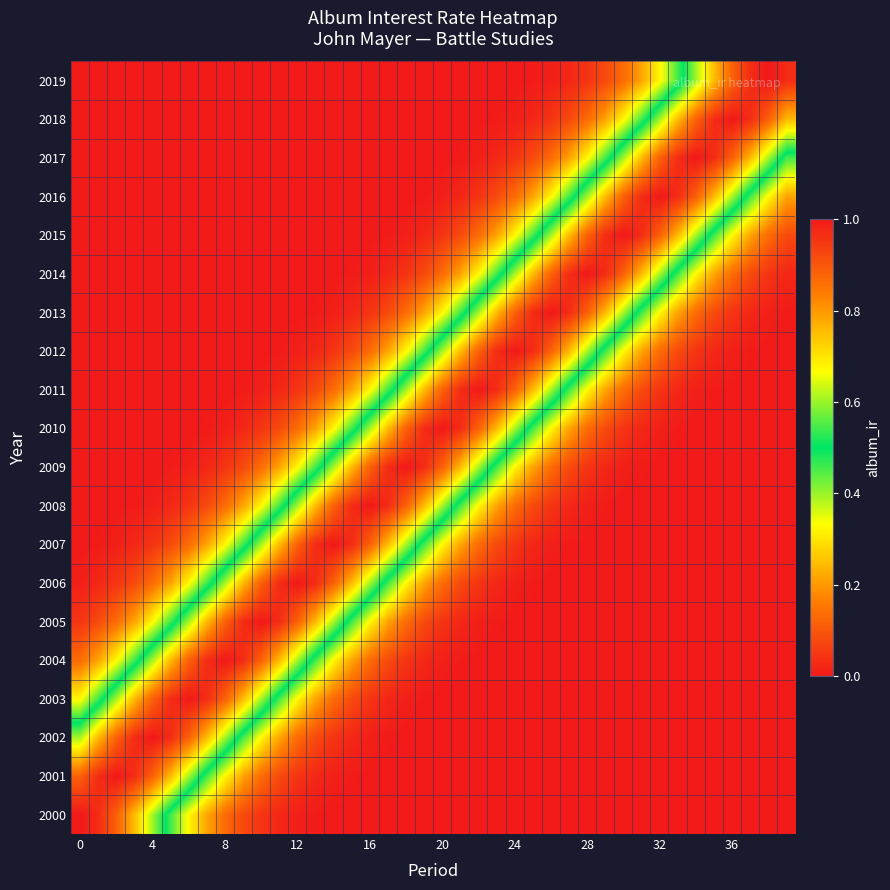

Reading left to right, extract all data points from this chart.

2000: 1.0	1.0	0.9	0.8	0.6	0.5	0.3	0.2	0.1	0.1	0.0	0.0	0.0	0.0	0.0	0.0	0.0	0.0	0.0	0.0	0.0	0.0	0.0	0.0	0.0	0.0	0.0	0.0	0.0	0.0	0.0	0.0	0.0	0.0	0.0	0.0	0.0	0.0	0.0	0.0
2001: 0.9	1.0	1.0	1.0	0.9	0.8	0.6	0.5	0.3	0.2	0.1	0.1	0.0	0.0	0.0	0.0	0.0	0.0	0.0	0.0	0.0	0.0	0.0	0.0	0.0	0.0	0.0	0.0	0.0	0.0	0.0	0.0	0.0	0.0	0.0	0.0	0.0	0.0	0.0	0.0
2002: 0.6	0.8	0.9	1.0	1.0	1.0	0.9	0.8	0.6	0.5	0.3	0.2	0.1	0.1	0.0	0.0	0.0	0.0	0.0	0.0	0.0	0.0	0.0	0.0	0.0	0.0	0.0	0.0	0.0	0.0	0.0	0.0	0.0	0.0	0.0	0.0	0.0	0.0	0.0	0.0
2003: 0.3	0.5	0.6	0.8	0.9	1.0	1.0	1.0	0.9	0.8	0.6	0.5	0.3	0.2	0.1	0.1	0.0	0.0	0.0	0.0	0.0	0.0	0.0	0.0	0.0	0.0	0.0	0.0	0.0	0.0	0.0	0.0	0.0	0.0	0.0	0.0	0.0	0.0	0.0	0.0
2004: 0.1	0.2	0.3	0.5	0.6	0.8	0.9	1.0	1.0	1.0	0.9	0.8	0.6	0.5	0.3	0.2	0.1	0.1	0.0	0.0	0.0	0.0	0.0	0.0	0.0	0.0	0.0	0.0	0.0	0.0	0.0	0.0	0.0	0.0	0.0	0.0	0.0	0.0	0.0	0.0
2005: 0.0	0.1	0.1	0.2	0.3	0.5	0.6	0.8	0.9	1.0	1.0	1.0	0.9	0.8	0.6	0.5	0.3	0.2	0.1	0.1	0.0	0.0	0.0	0.0	0.0	0.0	0.0	0.0	0.0	0.0	0.0	0.0	0.0	0.0	0.0	0.0	0.0	0.0	0.0	0.0
2006: 0.0	0.0	0.0	0.1	0.1	0.2	0.3	0.5	0.6	0.8	0.9	1.0	1.0	1.0	0.9	0.8	0.6	0.5	0.3	0.2	0.1	0.1	0.0	0.0	0.0	0.0	0.0	0.0	0.0	0.0	0.0	0.0	0.0	0.0	0.0	0.0	0.0	0.0	0.0	0.0
2007: 0.0	0.0	0.0	0.0	0.0	0.1	0.1	0.2	0.3	0.5	0.6	0.8	0.9	1.0	1.0	1.0	0.9	0.8	0.6	0.5	0.3	0.2	0.1	0.1	0.0	0.0	0.0	0.0	0.0	0.0	0.0	0.0	0.0	0.0	0.0	0.0	0.0	0.0	0.0	0.0
2008: 0.0	0.0	0.0	0.0	0.0	0.0	0.0	0.1	0.1	0.2	0.3	0.5	0.6	0.8	0.9	1.0	1.0	1.0	0.9	0.8	0.6	0.5	0.3	0.2	0.1	0.1	0.0	0.0	0.0	0.0	0.0	0.0	0.0	0.0	0.0	0.0	0.0	0.0	0.0	0.0
2009: 0.0	0.0	0.0	0.0	0.0	0.0	0.0	0.0	0.0	0.1	0.1	0.2	0.3	0.5	0.6	0.8	0.9	1.0	1.0	1.0	0.9	0.8	0.6	0.5	0.3	0.2	0.1	0.1	0.0	0.0	0.0	0.0	0.0	0.0	0.0	0.0	0.0	0.0	0.0	0.0
2010: 0.0	0.0	0.0	0.0	0.0	0.0	0.0	0.0	0.0	0.0	0.0	0.1	0.1	0.2	0.3	0.5	0.6	0.8	0.9	1.0	1.0	1.0	0.9	0.8	0.6	0.5	0.3	0.2	0.1	0.1	0.0	0.0	0.0	0.0	0.0	0.0	0.0	0.0	0.0	0.0
2011: 0.0	0.0	0.0	0.0	0.0	0.0	0.0	0.0	0.0	0.0	0.0	0.0	0.0	0.1	0.1	0.2	0.3	0.5	0.6	0.8	0.9	1.0	1.0	1.0	0.9	0.8	0.6	0.5	0.3	0.2	0.1	0.1	0.0	0.0	0.0	0.0	0.0	0.0	0.0	0.0
2012: 0.0	0.0	0.0	0.0	0.0	0.0	0.0	0.0	0.0	0.0	0.0	0.0	0.0	0.0	0.0	0.1	0.1	0.2	0.3	0.5	0.6	0.8	0.9	1.0	1.0	1.0	0.9	0.8	0.6	0.5	0.3	0.2	0.1	0.1	0.0	0.0	0.0	0.0	0.0	0.0
2013: 0.0	0.0	0.0	0.0	0.0	0.0	0.0	0.0	0.0	0.0	0.0	0.0	0.0	0.0	0.0	0.0	0.0	0.1	0.1	0.2	0.3	0.5	0.6	0.8	0.9	1.0	1.0	1.0	0.9	0.8	0.6	0.5	0.3	0.2	0.1	0.1	0.0	0.0	0.0	0.0
2014: 0.0	0.0	0.0	0.0	0.0	0.0	0.0	0.0	0.0	0.0	0.0	0.0	0.0	0.0	0.0	0.0	0.0	0.0	0.0	0.1	0.1	0.2	0.3	0.5	0.6	0.8	0.9	1.0	1.0	1.0	0.9	0.8	0.6	0.5	0.3	0.2	0.1	0.1	0.0	0.0
2015: 0.0	0.0	0.0	0.0	0.0	0.0	0.0	0.0	0.0	0.0	0.0	0.0	0.0	0.0	0.0	0.0	0.0	0.0	0.0	0.0	0.0	0.1	0.1	0.2	0.3	0.5	0.6	0.8	0.9	1.0	1.0	1.0	0.9	0.8	0.6	0.5	0.3	0.2	0.1	0.1
2016: 0.0	0.0	0.0	0.0	0.0	0.0	0.0	0.0	0.0	0.0	0.0	0.0	0.0	0.0	0.0	0.0	0.0	0.0	0.0	0.0	0.0	0.0	0.0	0.1	0.1	0.2	0.3	0.5	0.6	0.8	0.9	1.0	1.0	1.0	0.9	0.8	0.6	0.5	0.3	0.2
2017: 0.0	0.0	0.0	0.0	0.0	0.0	0.0	0.0	0.0	0.0	0.0	0.0	0.0	0.0	0.0	0.0	0.0	0.0	0.0	0.0	0.0	0.0	0.0	0.0	0.0	0.1	0.1	0.2	0.3	0.5	0.6	0.8	0.9	1.0	1.0	1.0	0.9	0.8	0.6	0.5
2018: 0.0	0.0	0.0	0.0	0.0	0.0	0.0	0.0	0.0	0.0	0.0	0.0	0.0	0.0	0.0	0.0	0.0	0.0	0.0	0.0	0.0	0.0	0.0	0.0	0.0	0.0	0.0	0.1	0.1	0.2	0.3	0.5	0.6	0.8	0.9	1.0	1.0	1.0	0.9	0.8
2019: 0.0	0.0	0.0	0.0	0.0	0.0	0.0	0.0	0.0	0.0	0.0	0.0	0.0	0.0	0.0	0.0	0.0	0.0	0.0	0.0	0.0	0.0	0.0	0.0	0.0	0.0	0.0	0.0	0.0	0.1	0.1	0.2	0.3	0.5	0.6	0.8	0.9	1.0	1.0	1.0